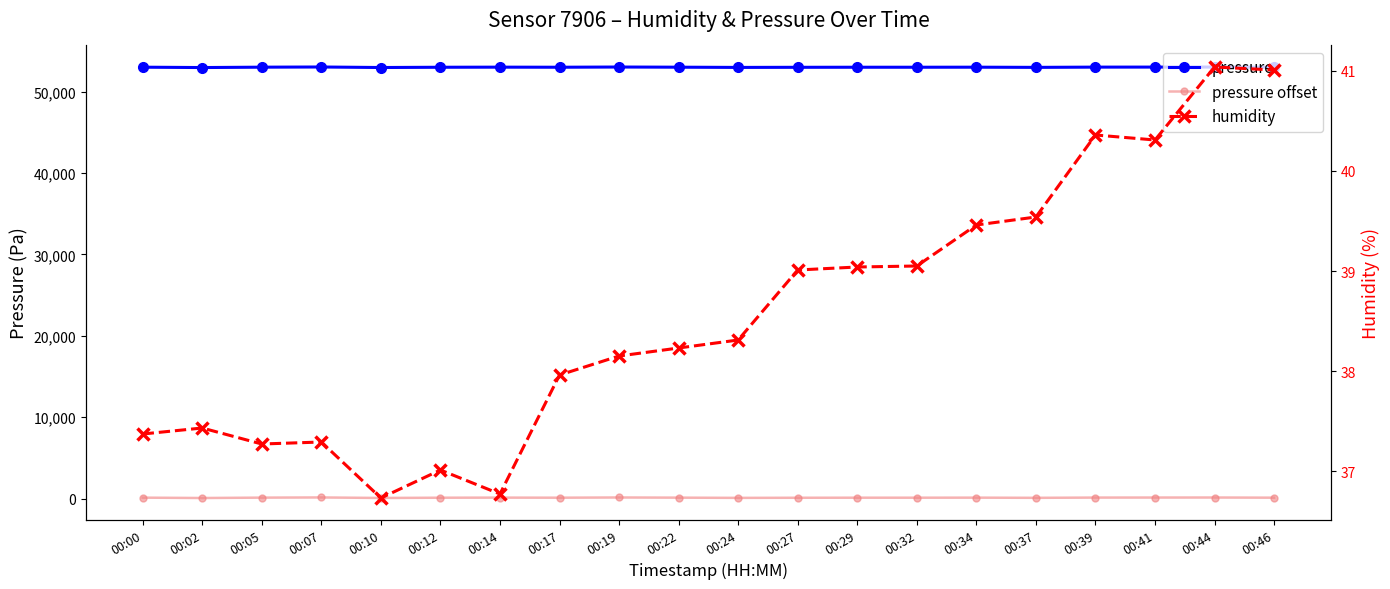

Which series has the largest total across all categories?

pressure